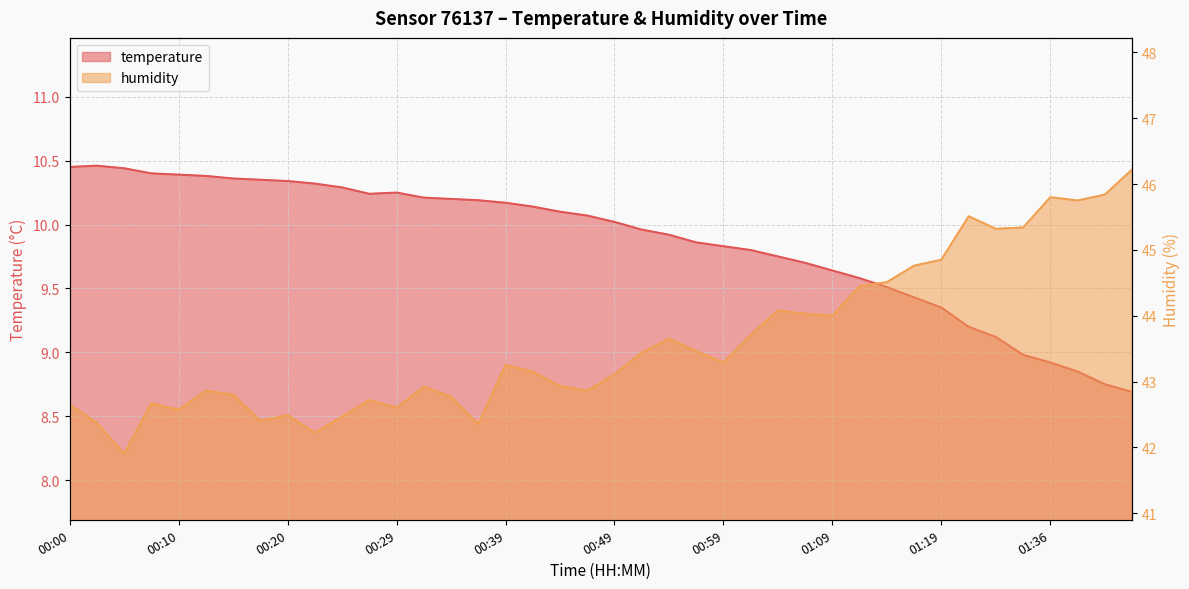

What is the difference between the temperature values at 00:05 and 00:25?

0.2